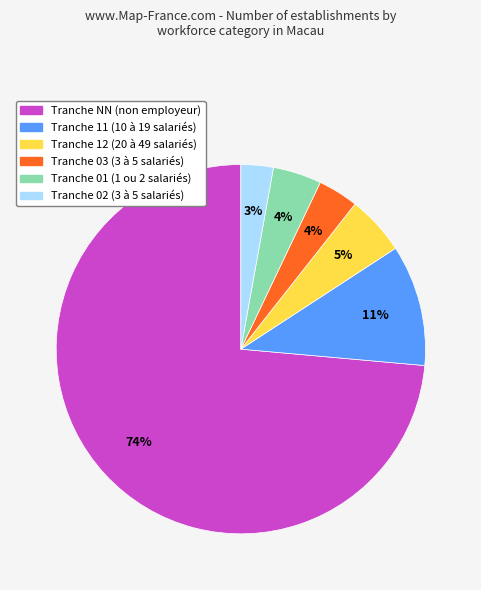

To the nearest percent, what is the average slice percentage?

17%